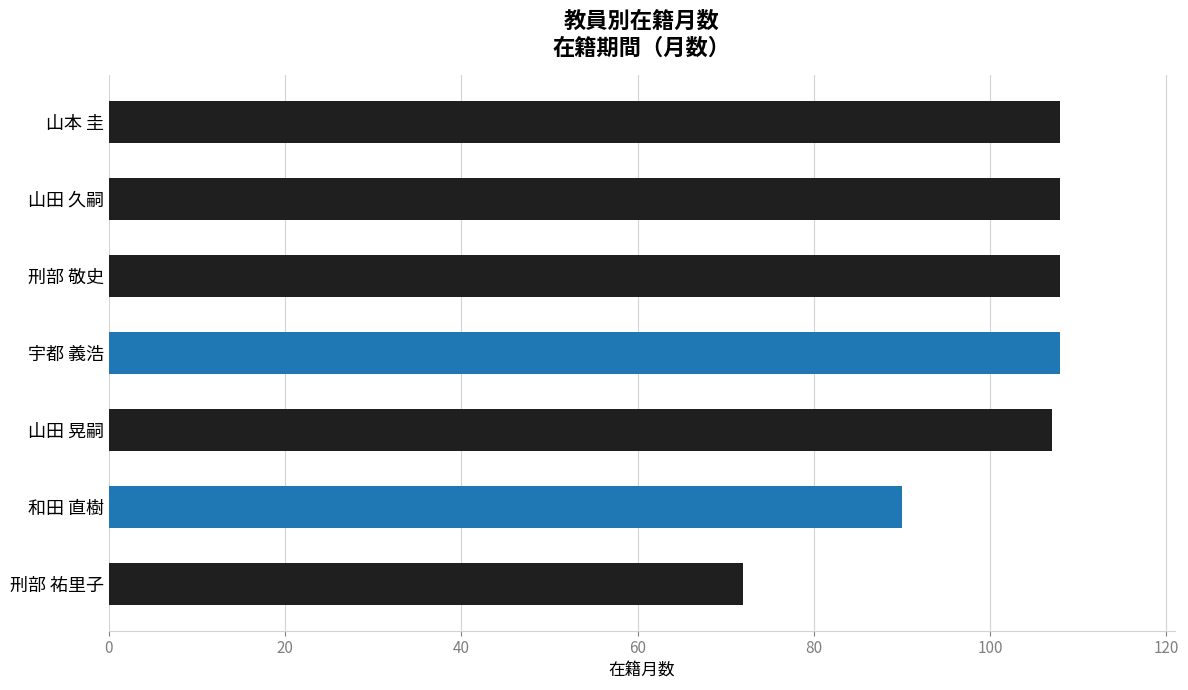

What is the greatest value displayed?

108